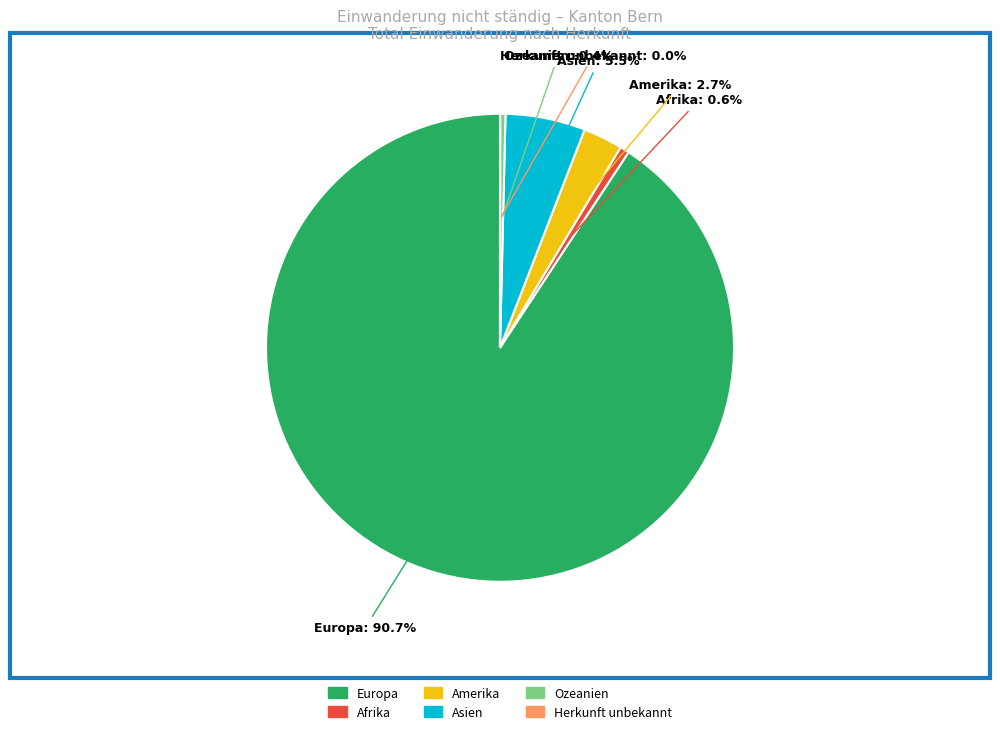

What is the total percentage of Amerika and Ozeanien?

3.1%